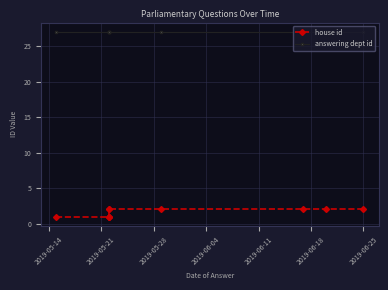

Which label corresponds to the smallest value in the chart?

2019-05-14